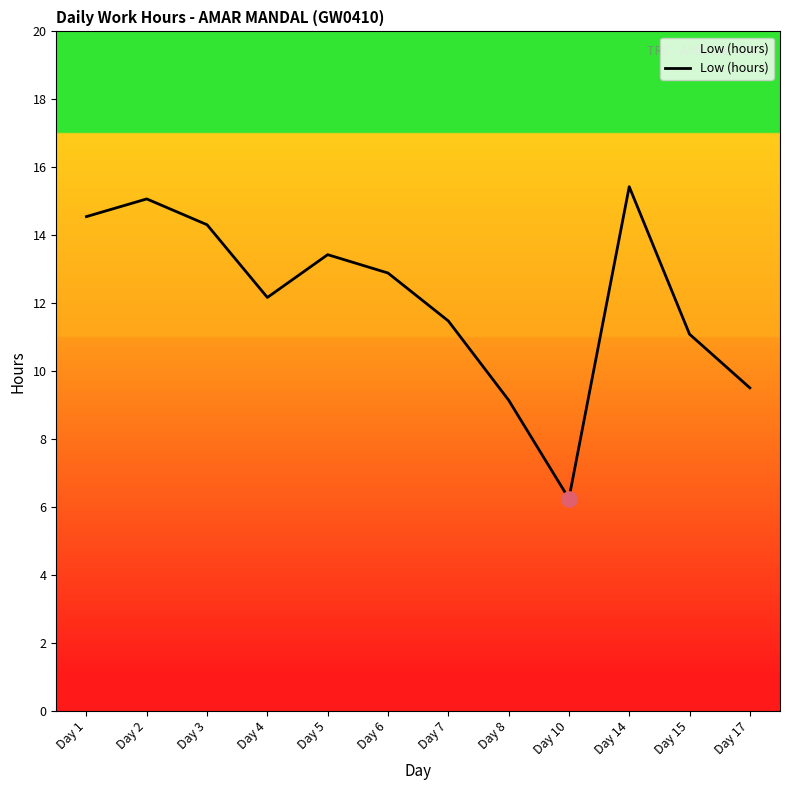

Between Day 4 and Day 17, which is larger?

Day 4